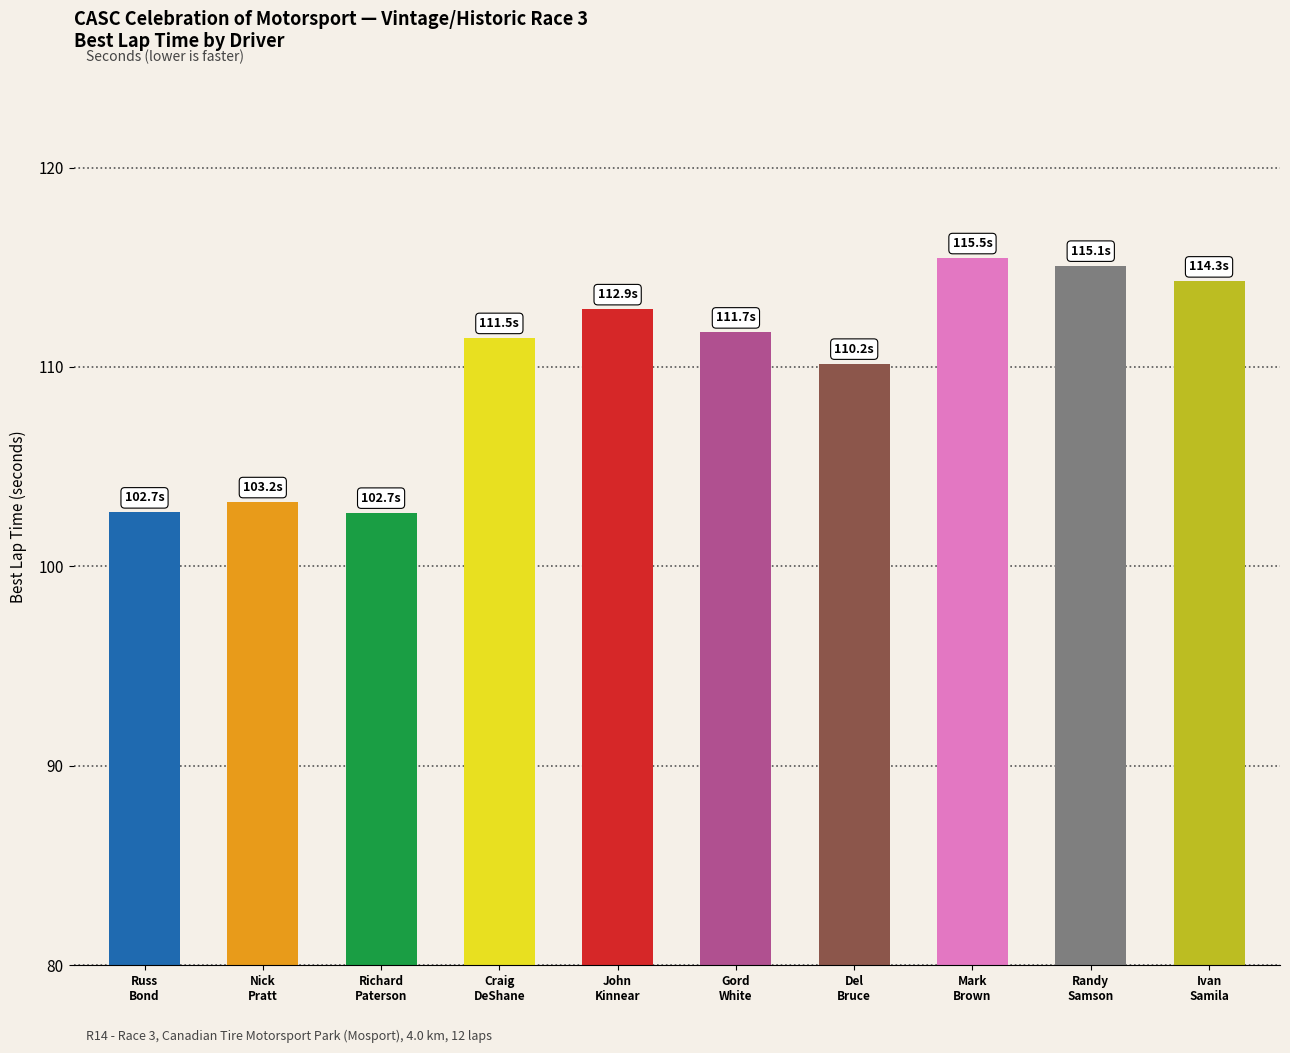

What is the change in value from Mark
Brown to Randy
Samson?

-0.4